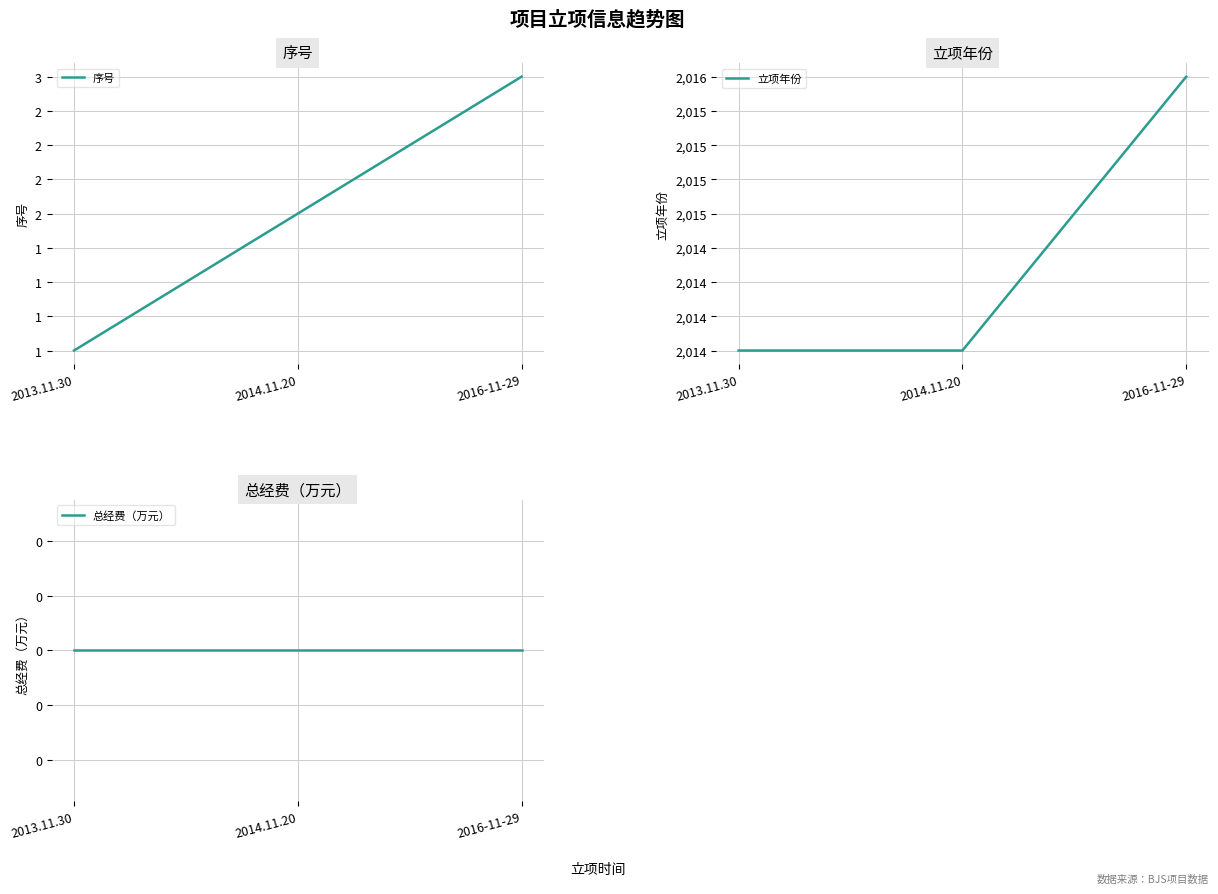

What are all the series names shown in the legend?

序号, 立项年份, 总经费（万元）